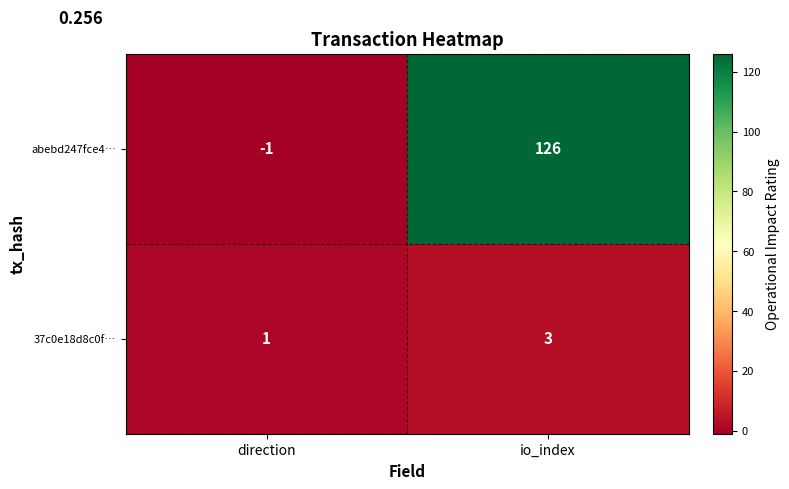

Reading left to right, extract all data points from this chart.

abebd247fce4…: direction=-1	io_index=126
37c0e18d8c0f…: direction=1	io_index=3